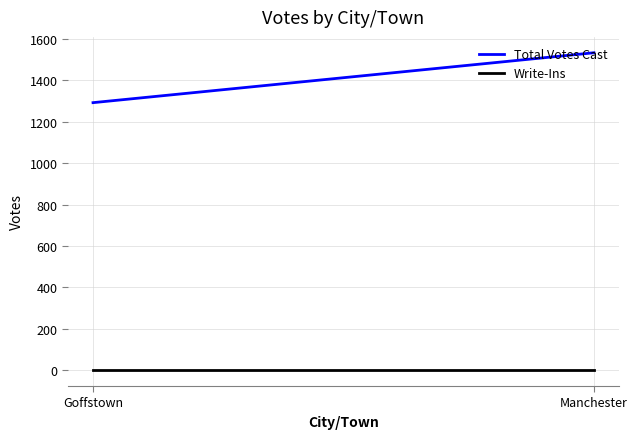

Which category has the highest value across all series?

Manchester